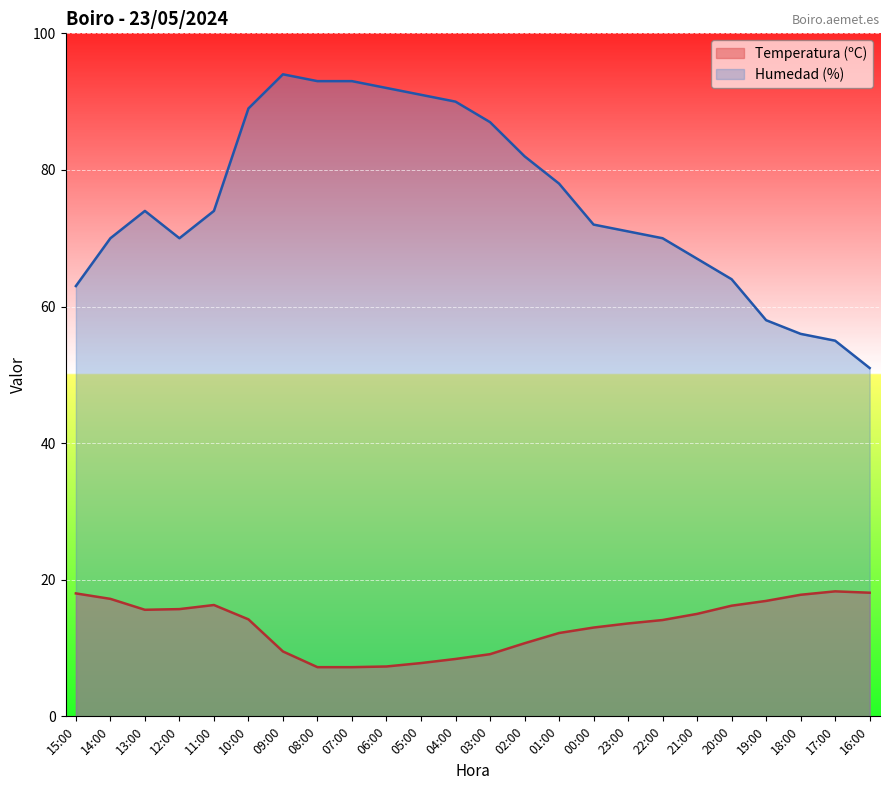

How many distinct data groups are displayed?

2